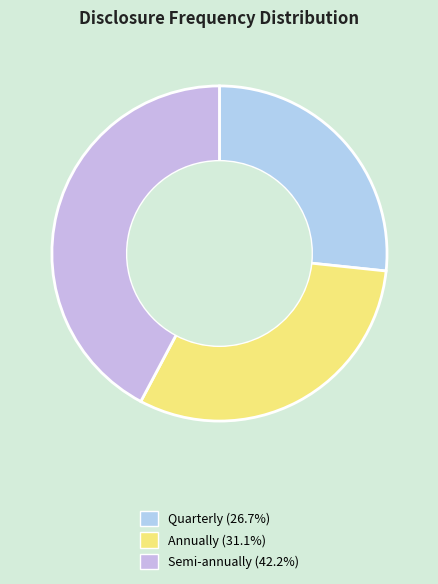

To the nearest percent, what portion does Semi-annually represent?

42%